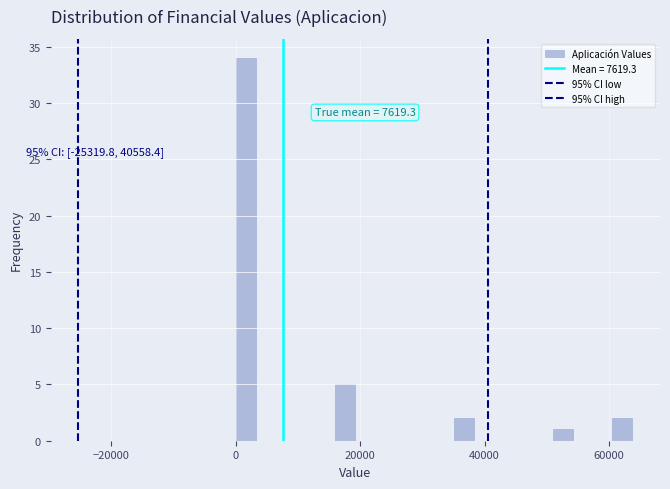

Around what value on the x-axis is the tallest bar? Give the approximate position of its centre, as read against the axis.

2000